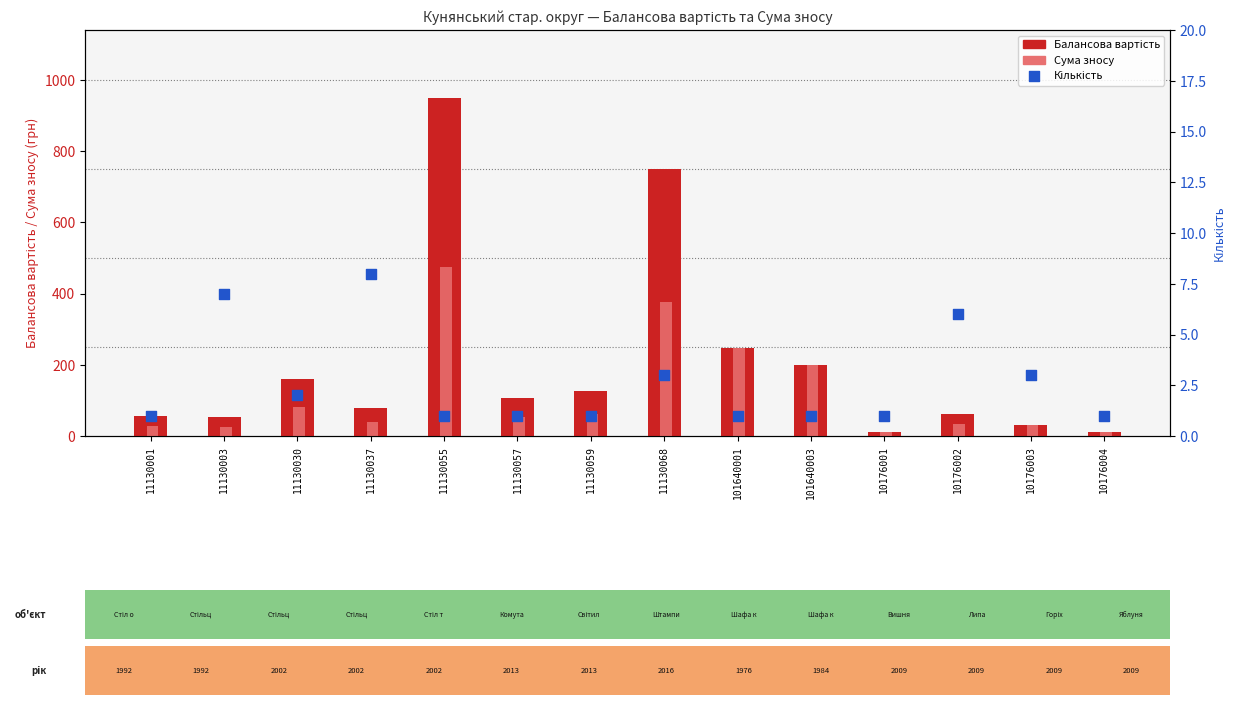

Is the value of Кількість at 11130030 greater than the value of Сума зносу at 11130068?

No